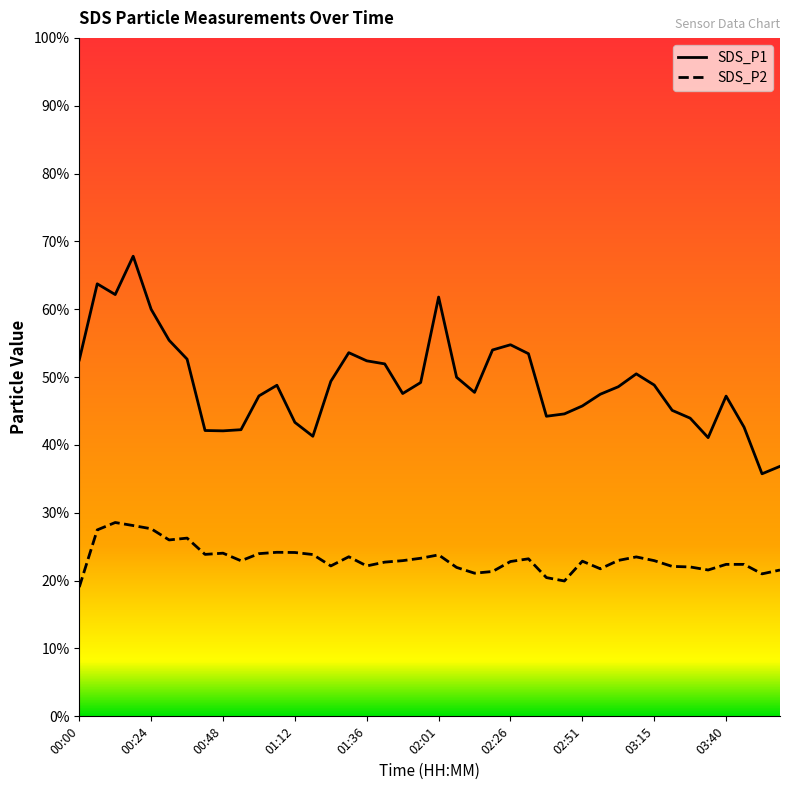

Rank the series by their average value, from lowest to highest.

SDS_P2, SDS_P1